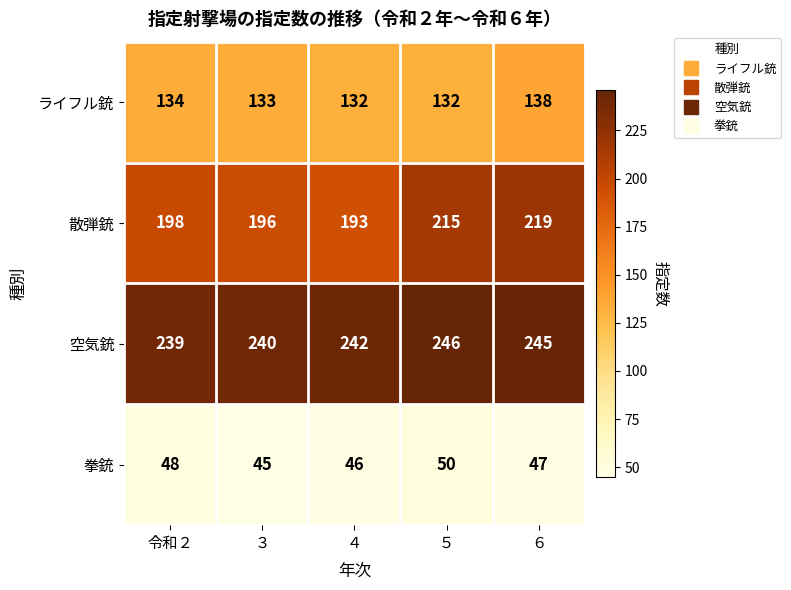

Which category has the lowest value across all series?

３